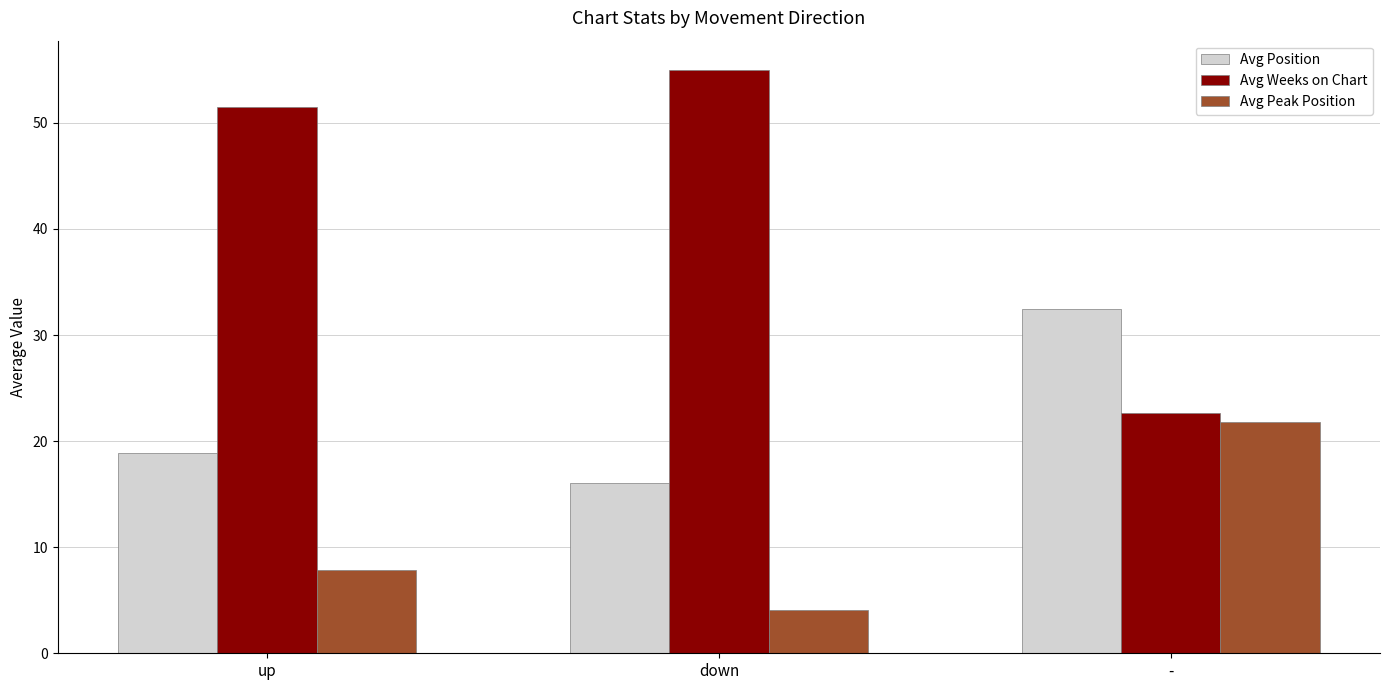

What is the spread (max minus min) of values at -?

10.7